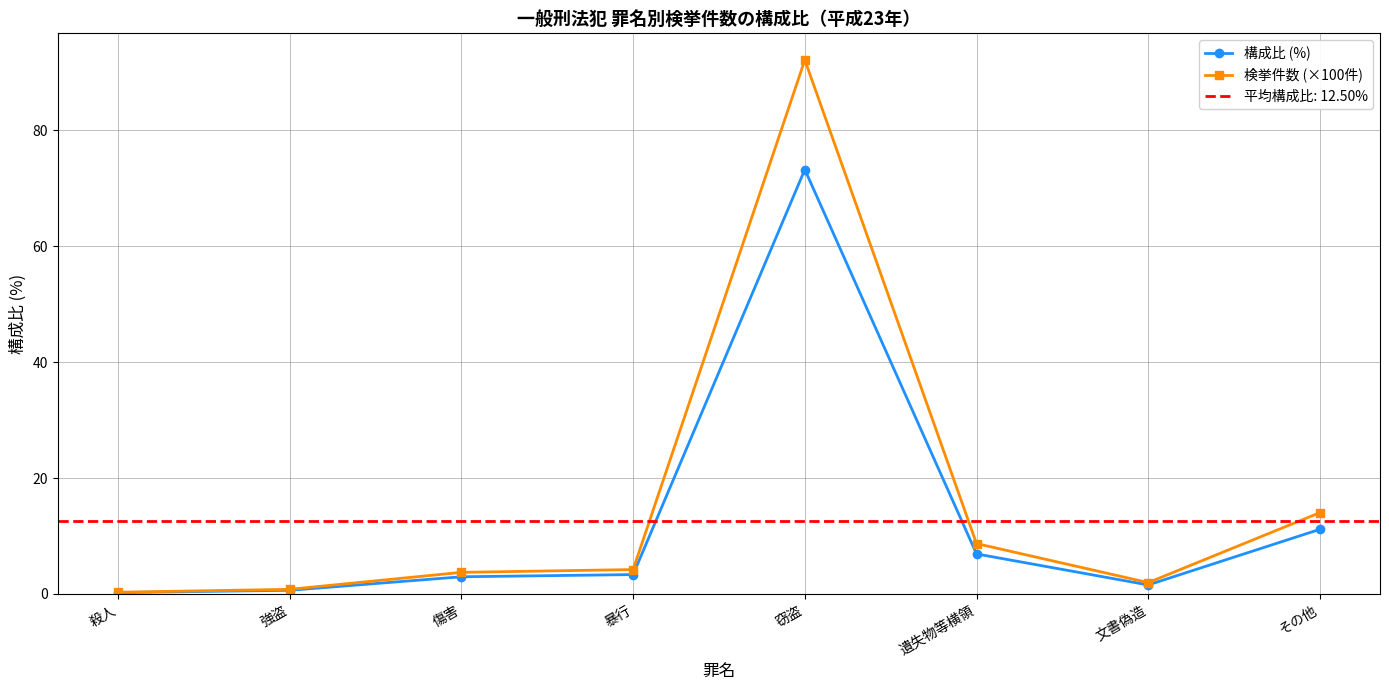

How many categories are shown in the chart?

8